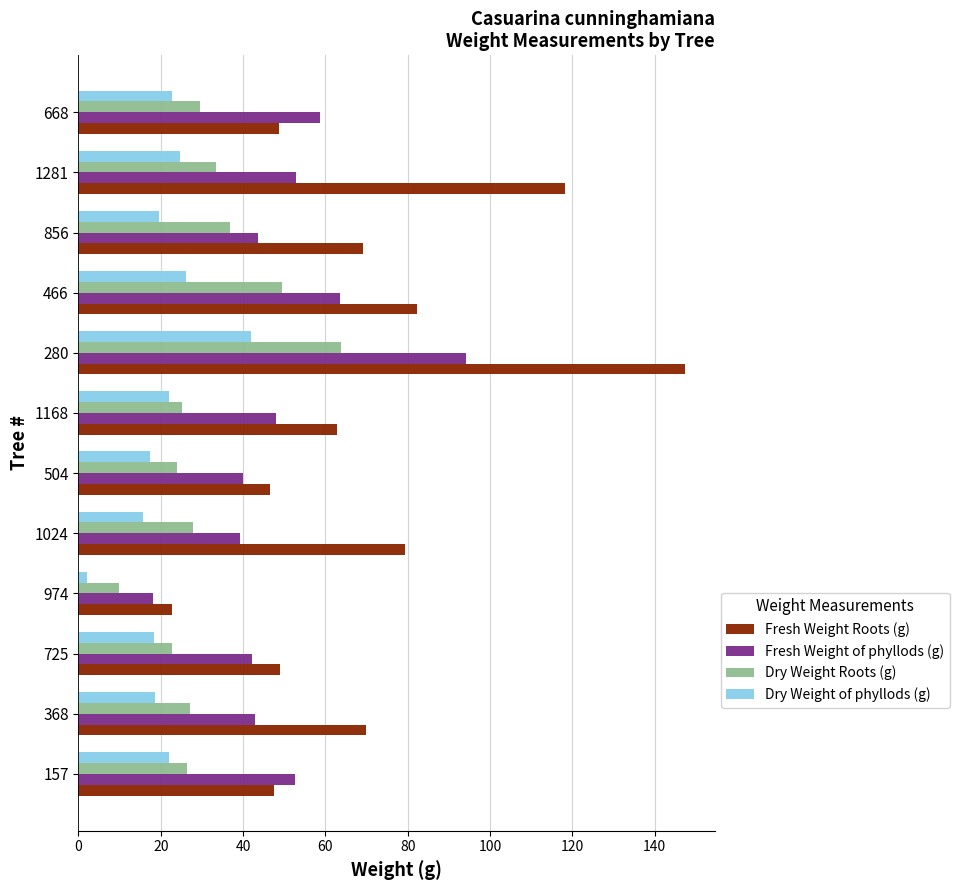

Is it true that Fresh Weight of phyllods (g) equals 18.2 at 974?

True